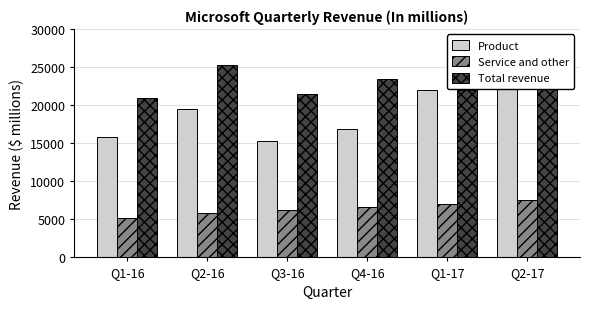

Between Q3-16 and Q1-17, which is larger?

Q1-17